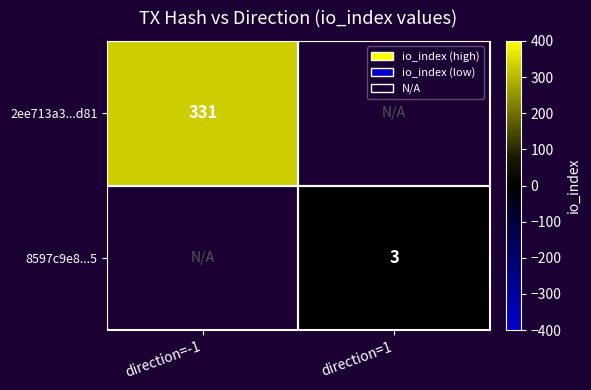

Count the number of data series in this chart.

2